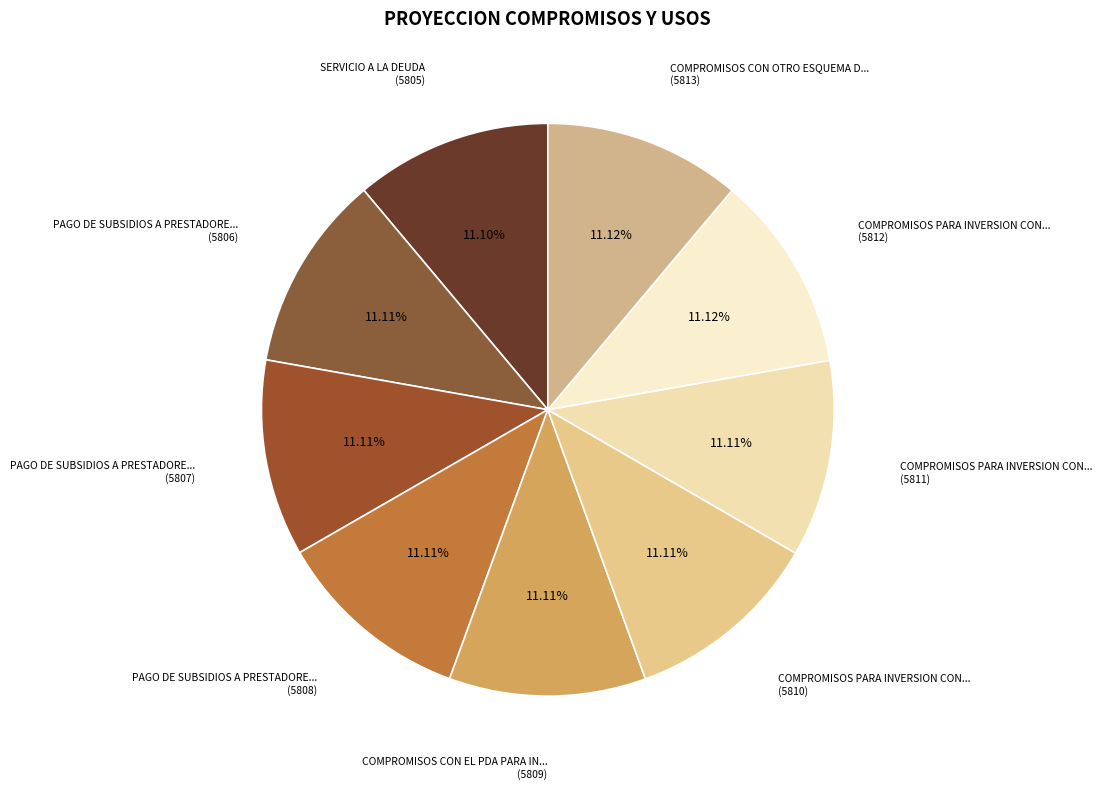

Which category has the smallest portion of the pie?

SERVICIO A LA DEUDA